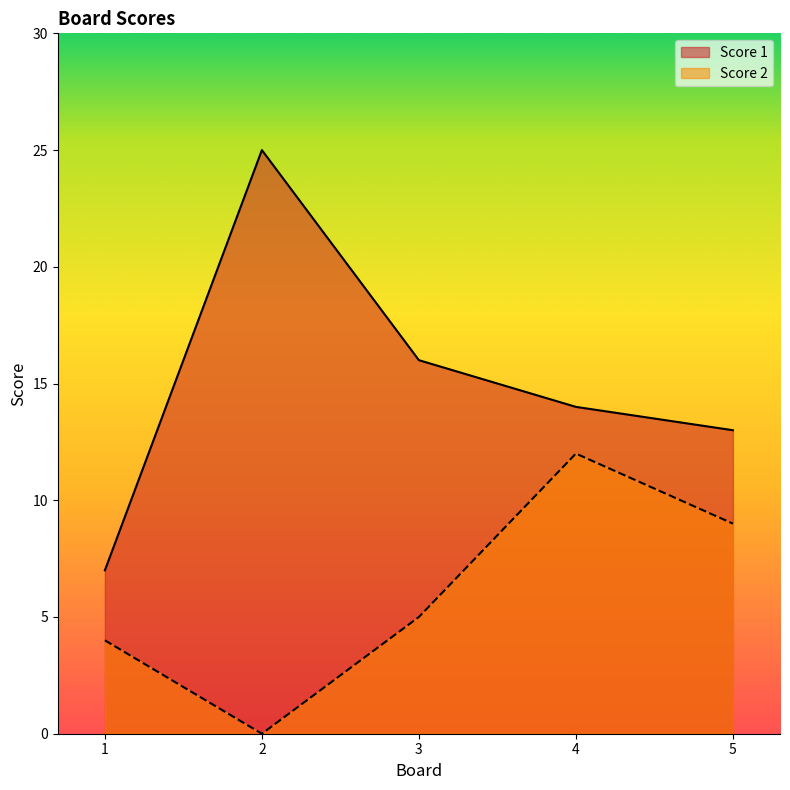

At which category is the sum across all series the highest?

4